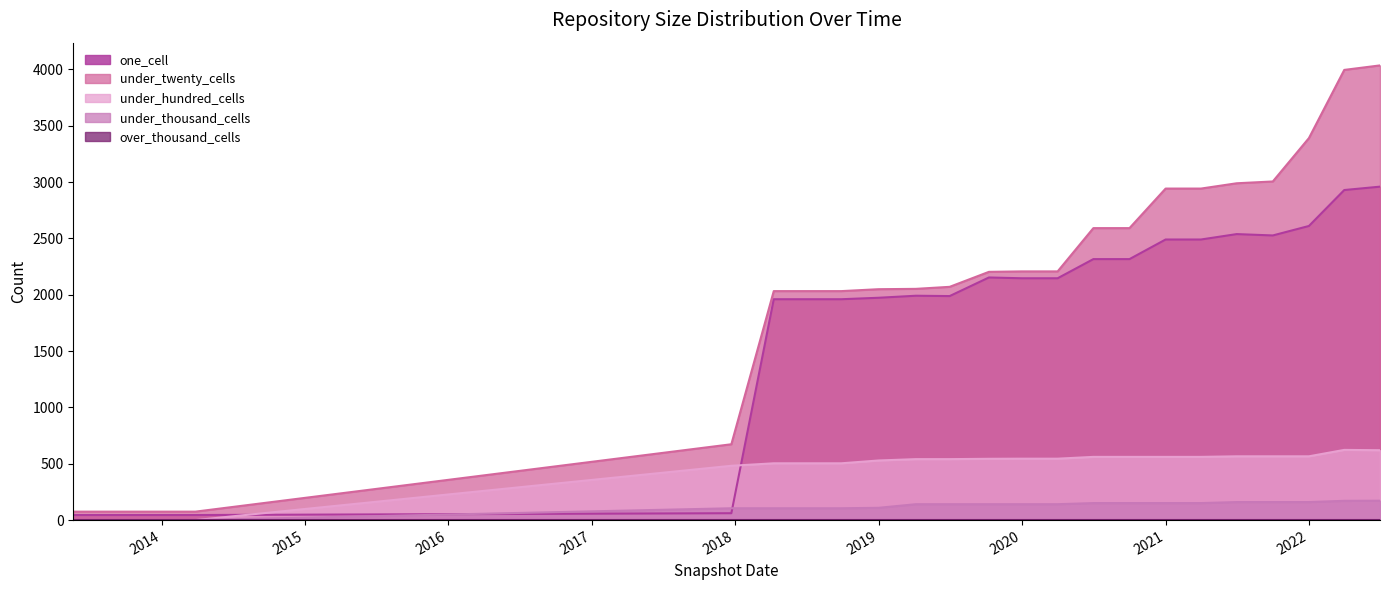

True or false: under_thousand_cells and under_hundred_cells cross at least once.

False